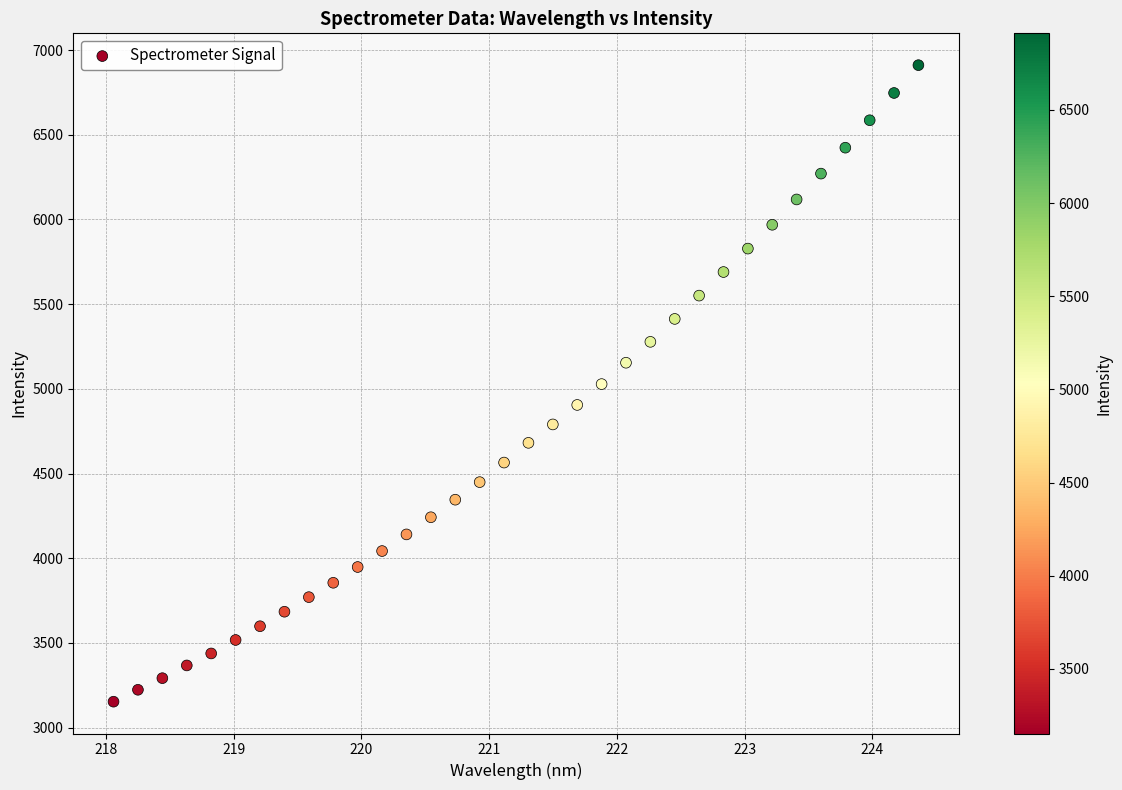

What is the range of Y values (max minus min)?

3757.8